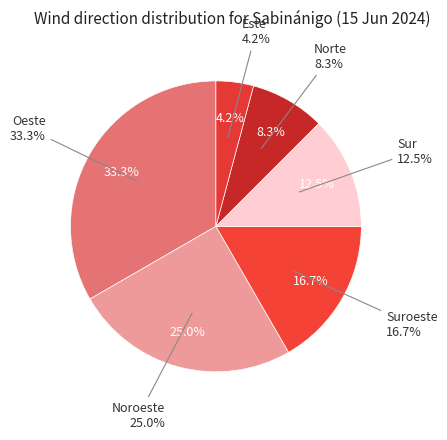

Is there a majority slice in this chart?

No